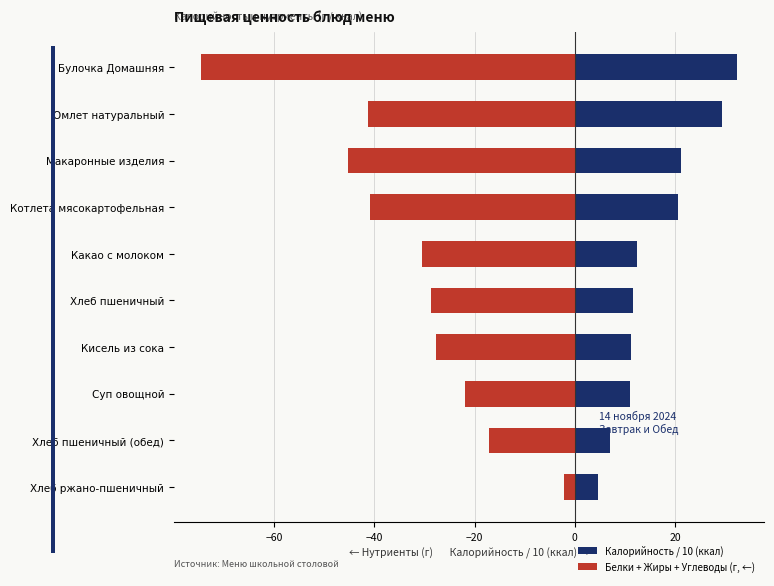

At how many categories does at least one series exceed -73?

10